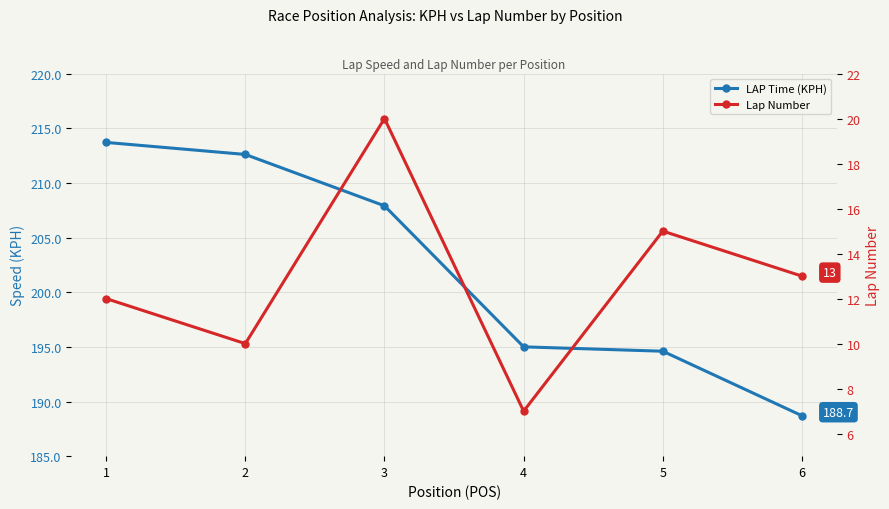

True or false: LAP Time (KPH) has more than 0 points higher than both neighbors.

False